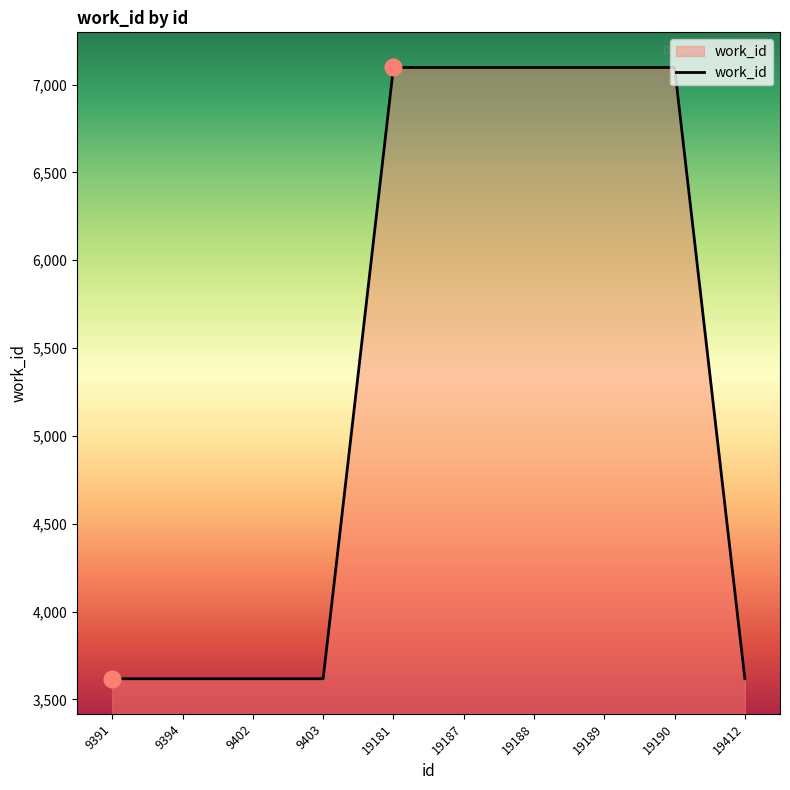

What is the maximum value shown in the chart?

7097